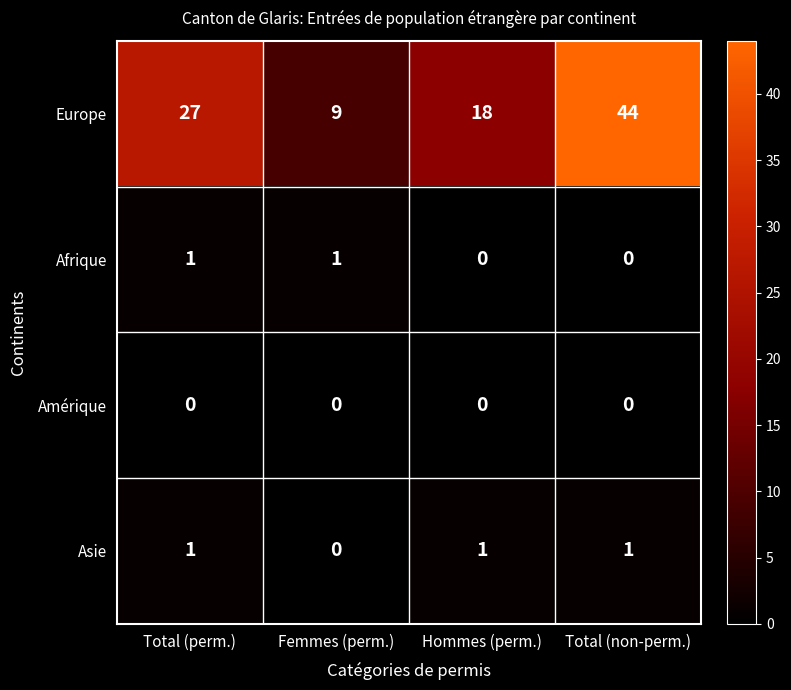

What is the sum of all Asie values?

3